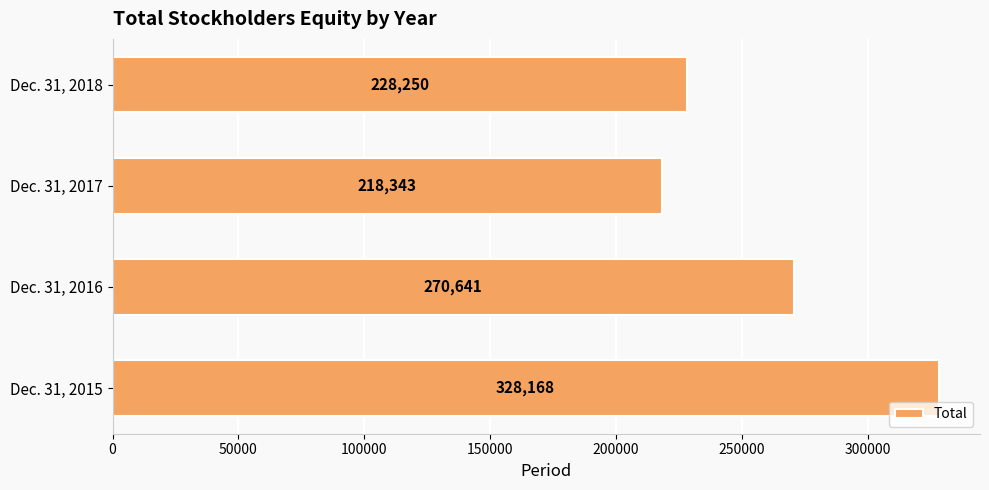

Reading top to bottom, what are all the values shown in this chart?

228250	218343	270641	328168